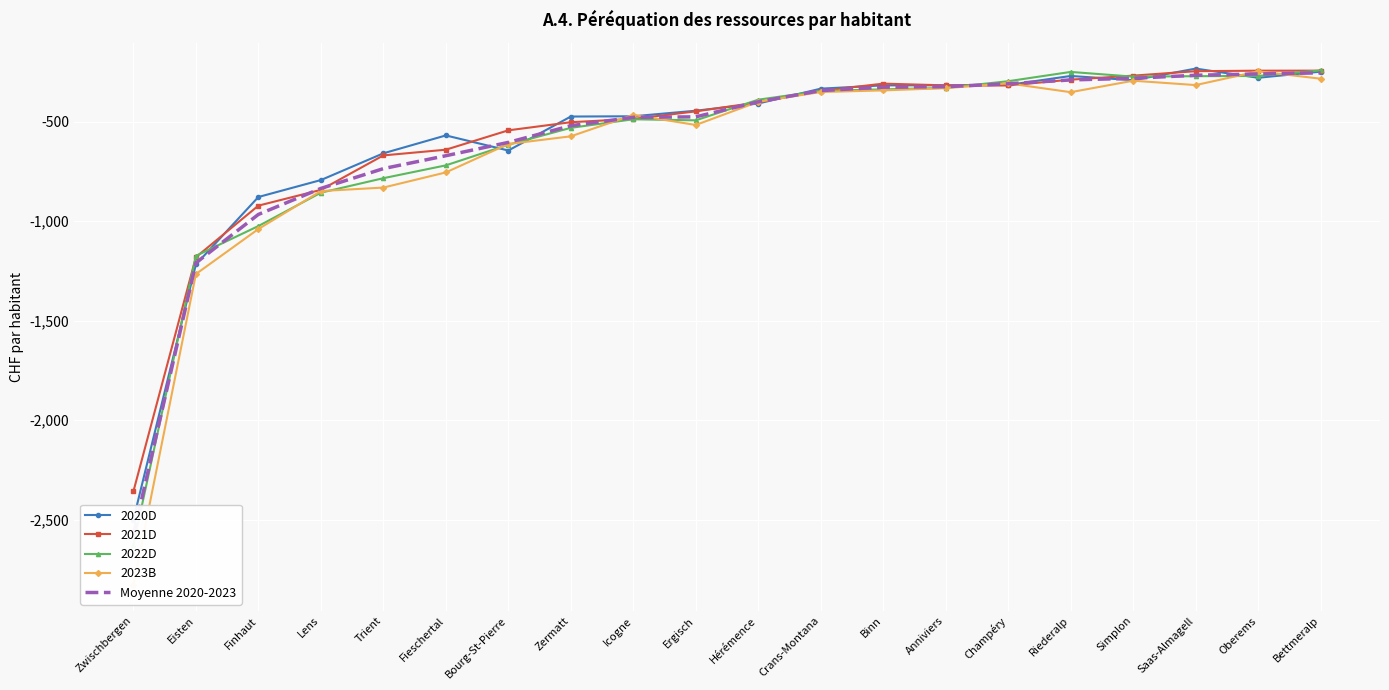

At which label is Moyenne 2020-2023 closest to -1416?

Eisten